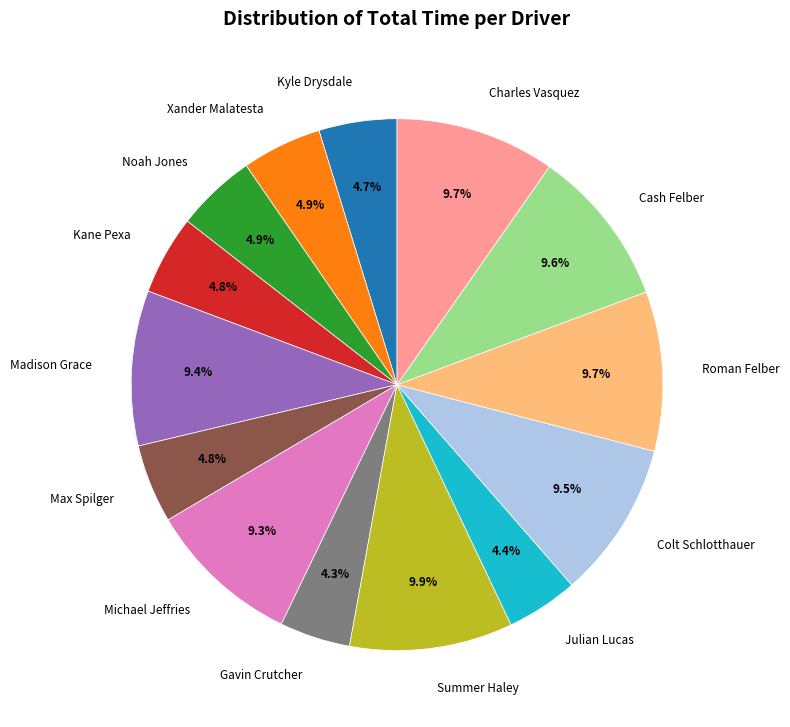

How many segments does this pie chart have?

14